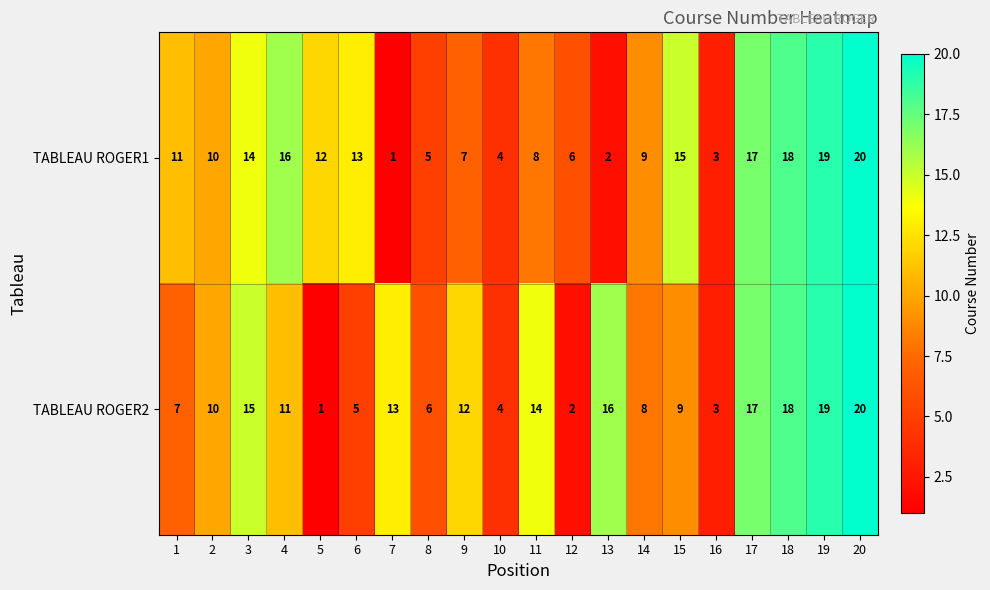

What is the difference between the maximum and minimum values in the TABLEAU ROGER2 series?

19